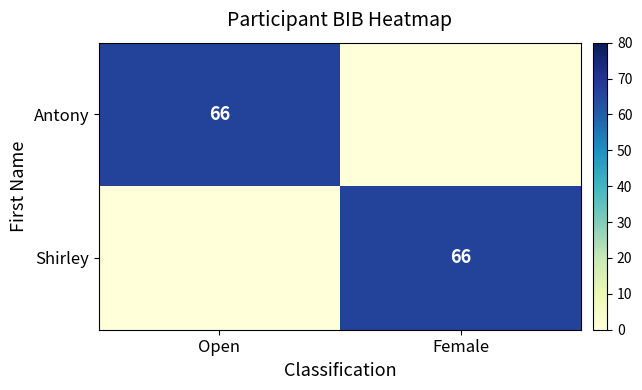

The Shirley series shows 66 at Female. True or false?

True